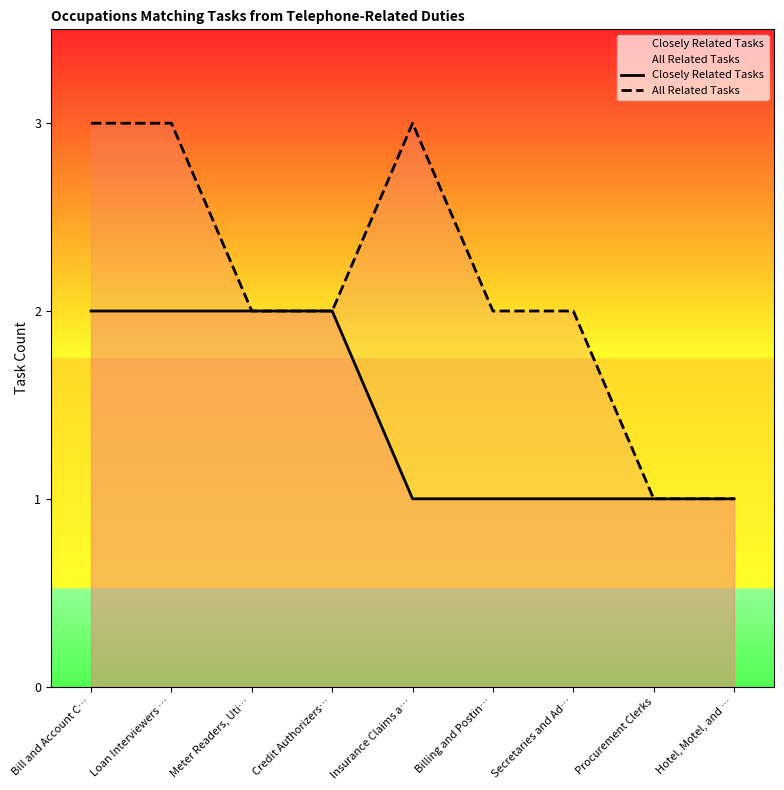

How many data points in All Related Tasks are less than 2?

2